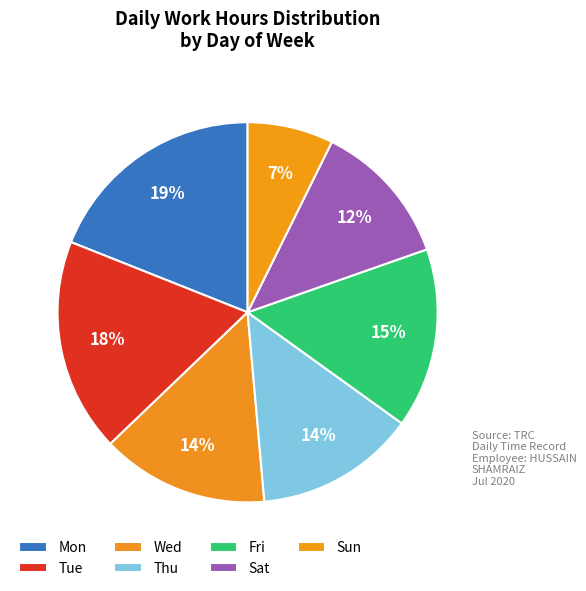

Is Sat the majority of the pie?

No